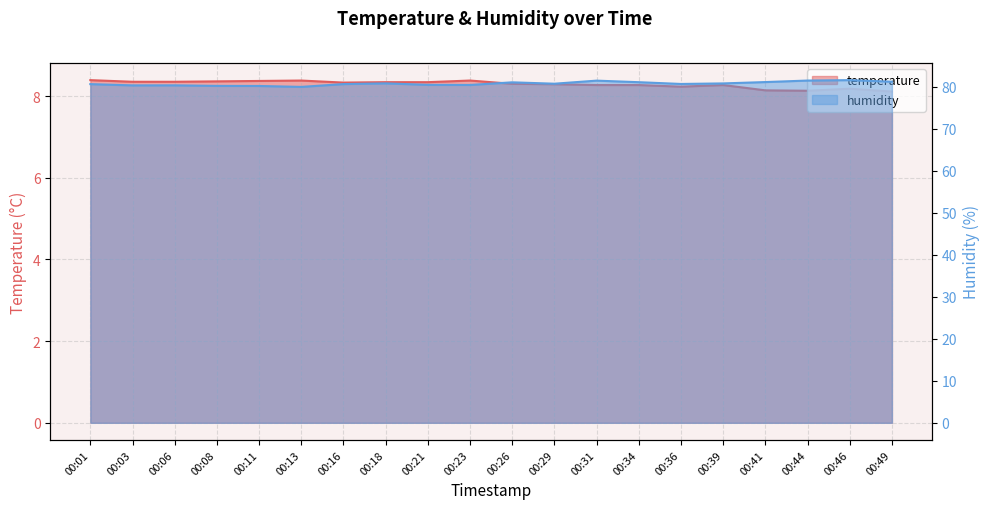

How many values in the humidity series exceed 80?

19